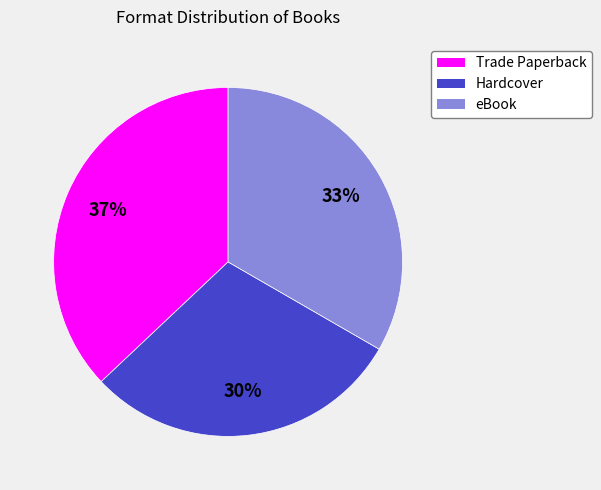

What is the largest slice in the pie chart?

Trade Paperback